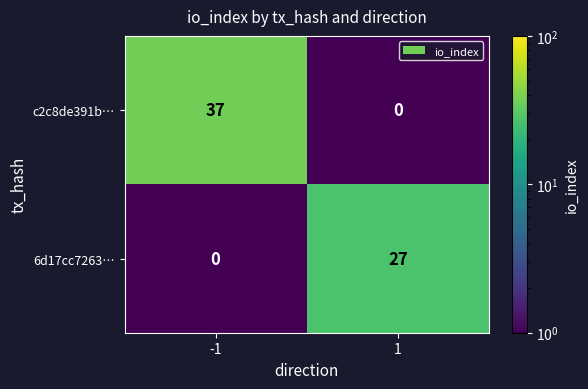

Is it true that c2c8de391b… equals -22 at 1?

False